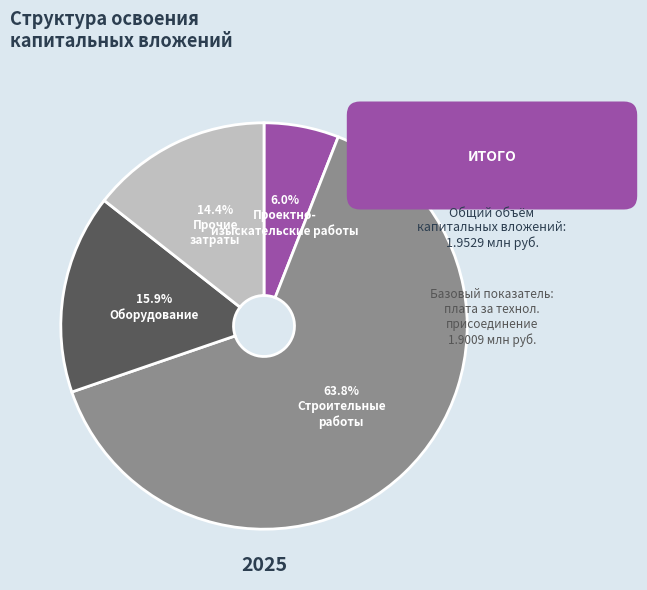

Is there a majority slice in this chart?

Yes